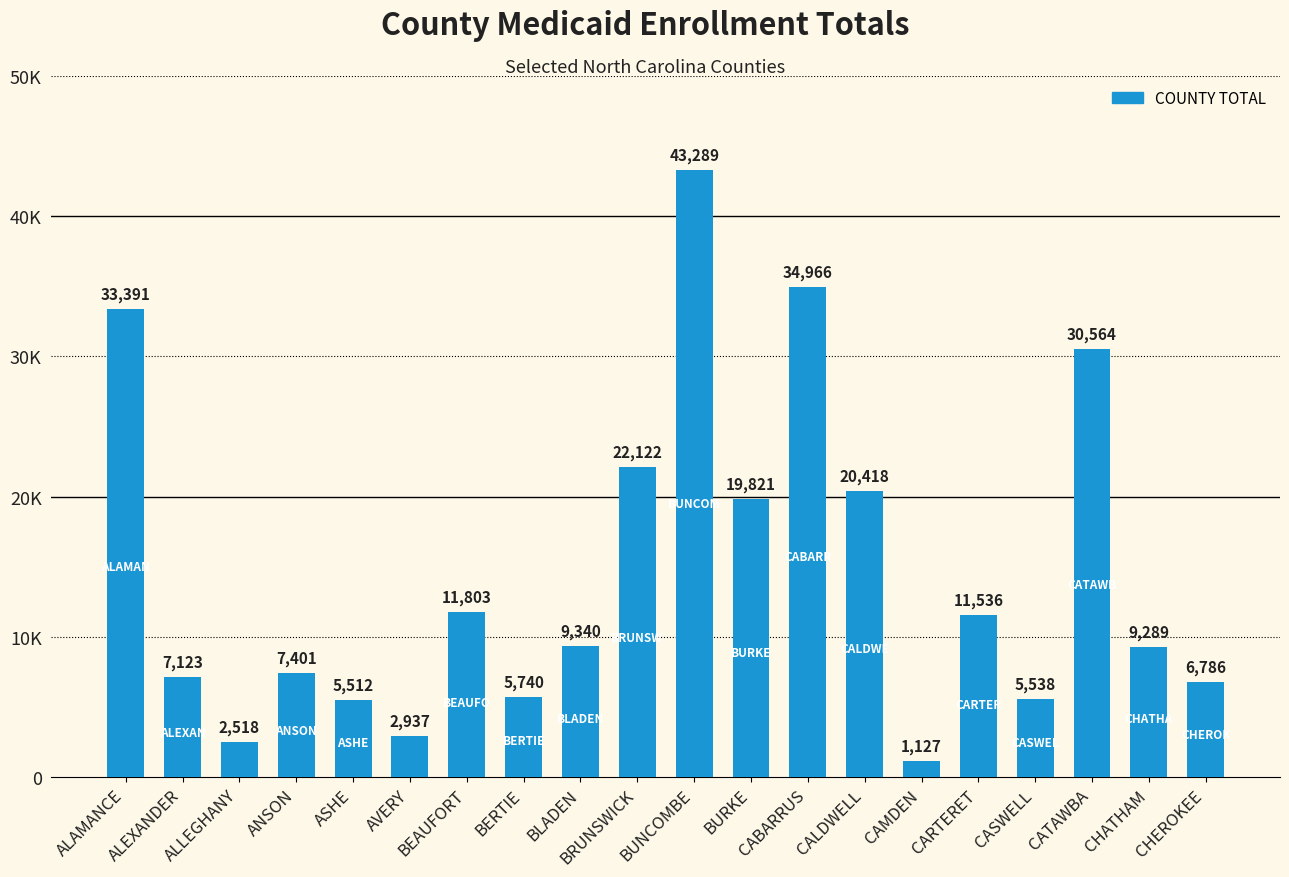

What is the label of the 14th bar from the left?

CALDWELL